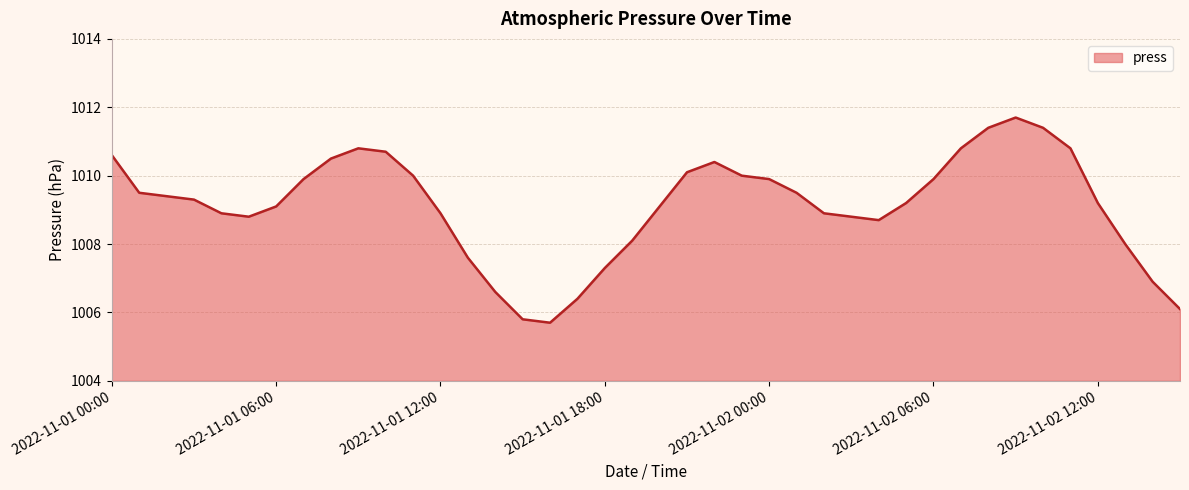

What is the maximum value shown in the chart?

1011.7